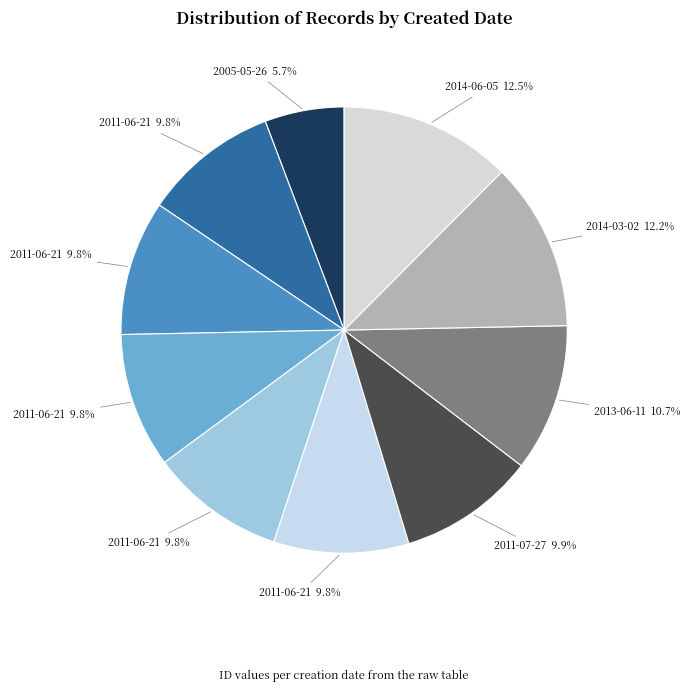

What is the smallest slice in the pie chart?

2005